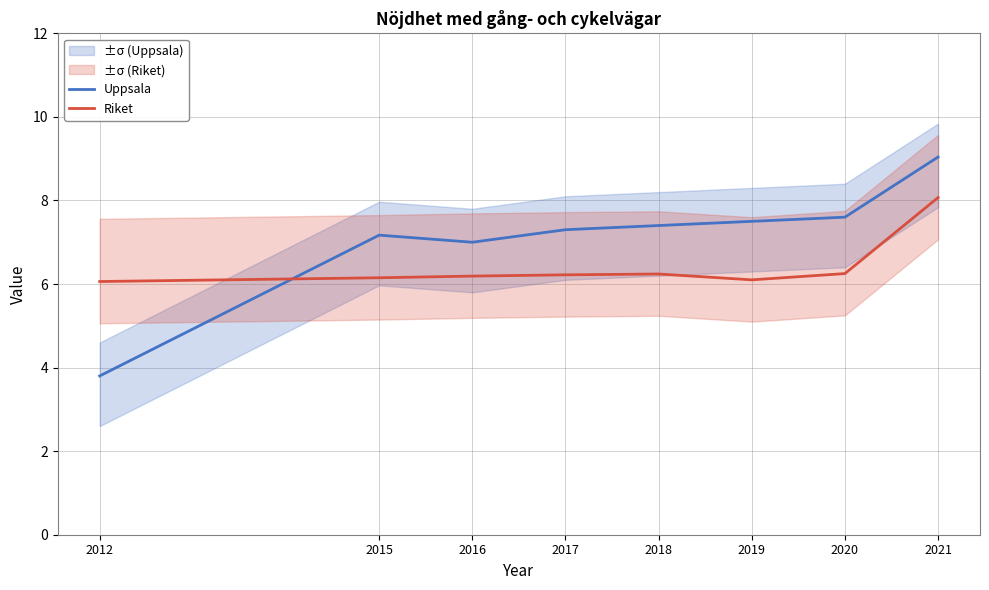

What is the total value across all series at 2016?

13.2